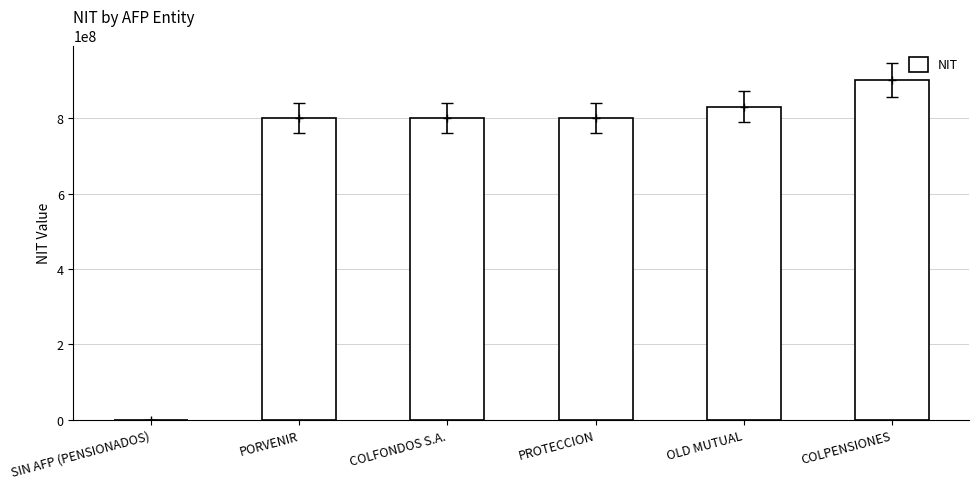

What is the average value?

688523937